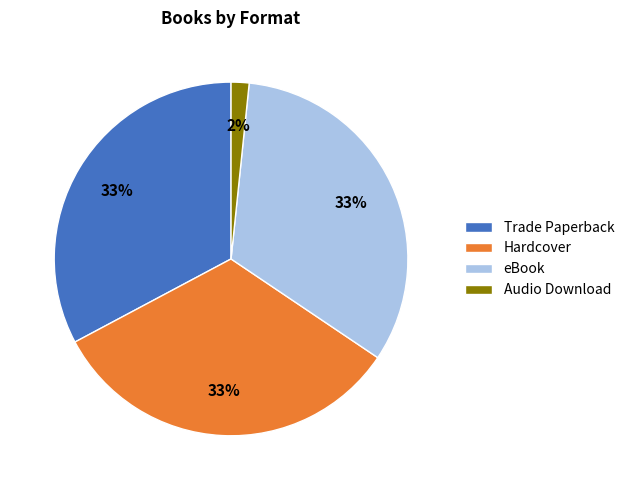

Count the number of slices in the pie.

4